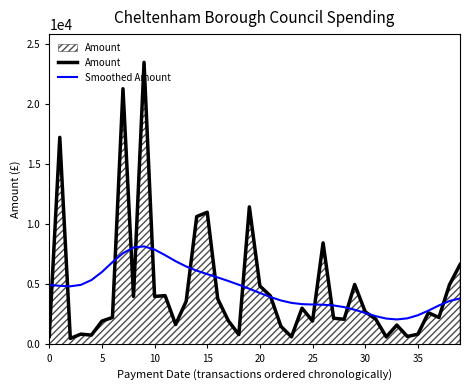

List the series in order of their peak value, lowest first.

Smoothed Amount, Amount